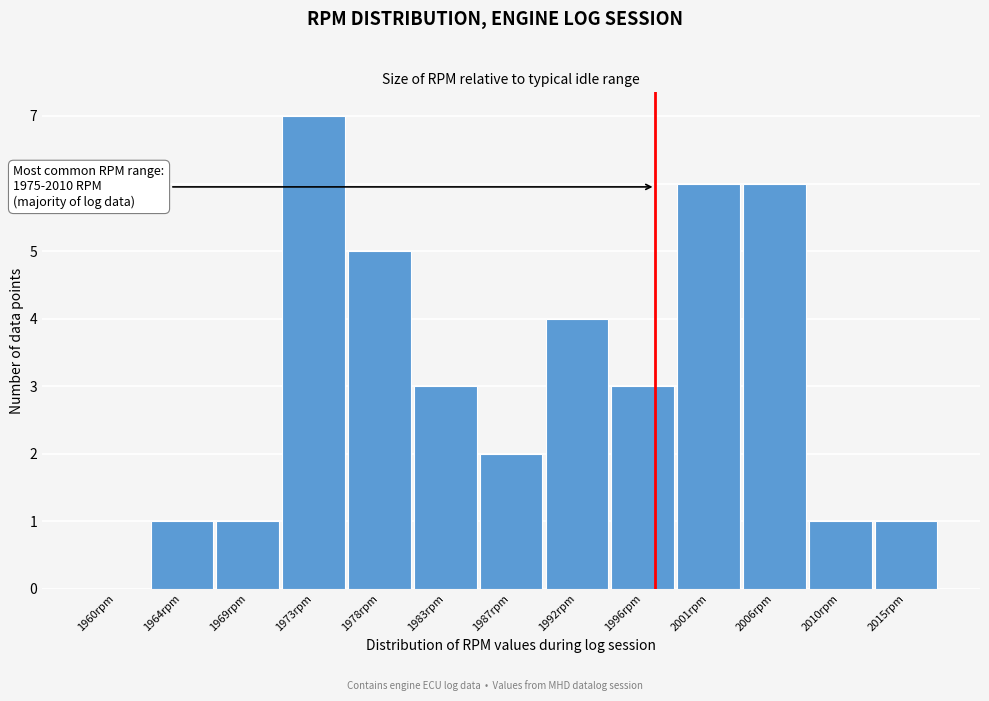

Reading left to right, extract all data points from this chart.

1960rpm=0	1964rpm=1	1969rpm=1	1973rpm=7	1978rpm=5	1983rpm=3	1987rpm=2	1992rpm=4	1996rpm=3	2001rpm=6	2006rpm=6	2010rpm=1	2015rpm=1